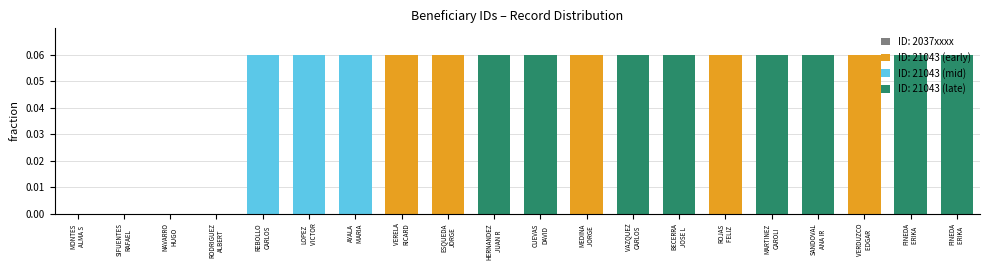

How many series are shown in this chart?

1